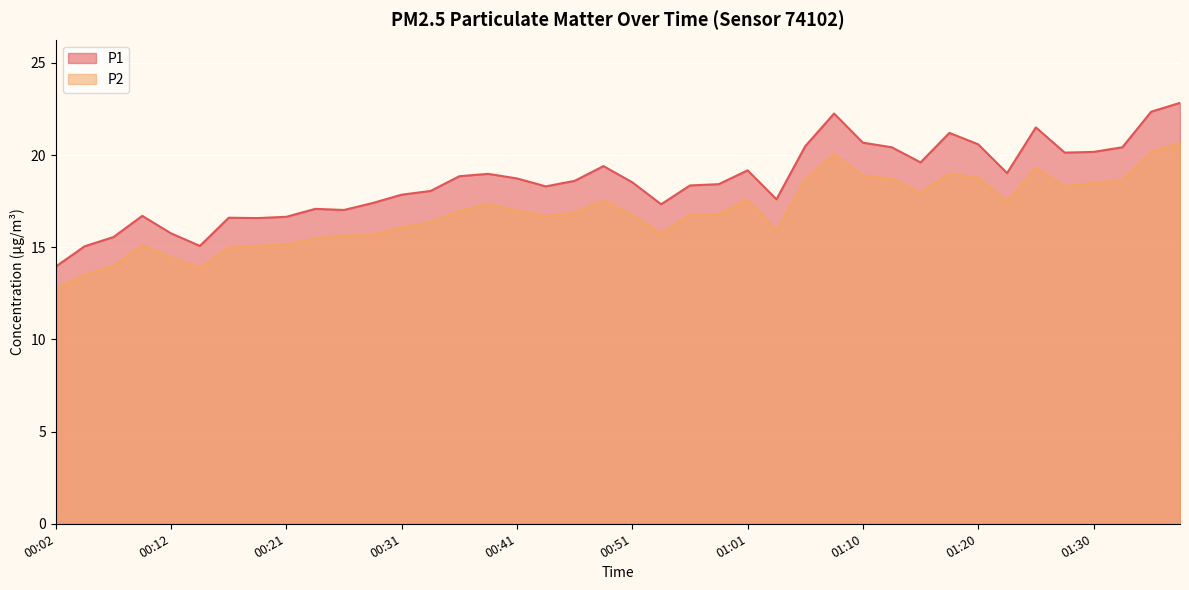

At which category is the sum across all series the highest?

01:38